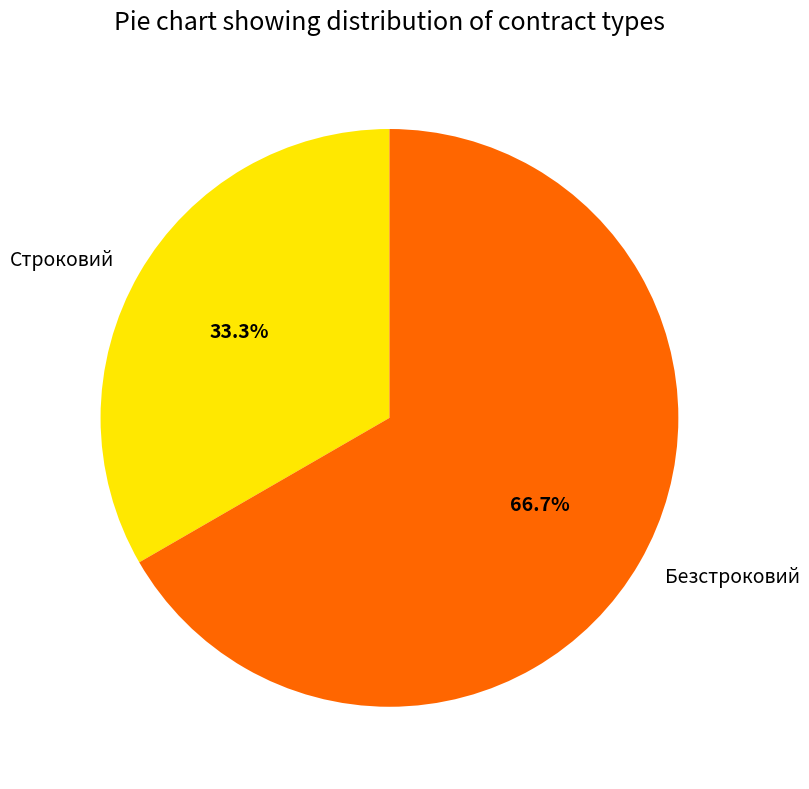

Which category accounts for the majority?

Безстроковий